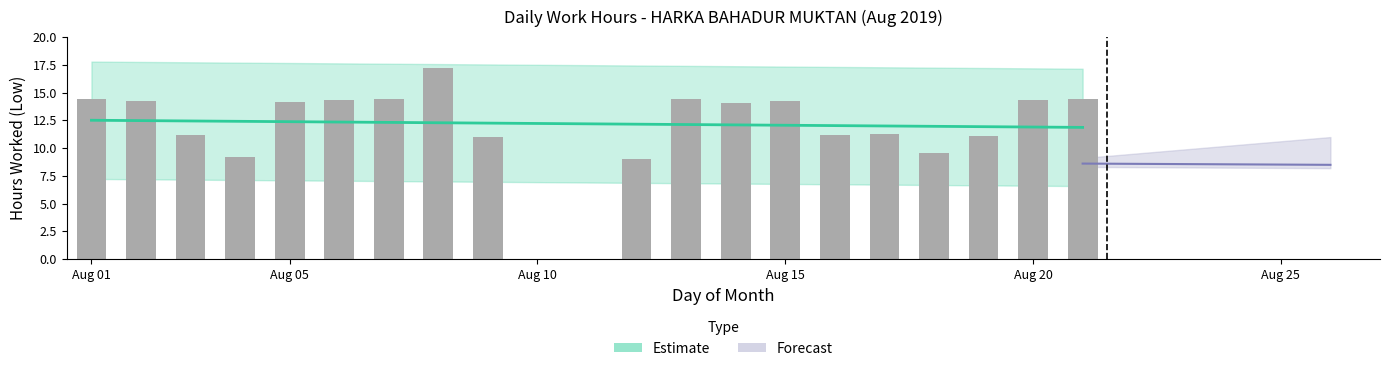

Between 6 and 4, which is larger?

6